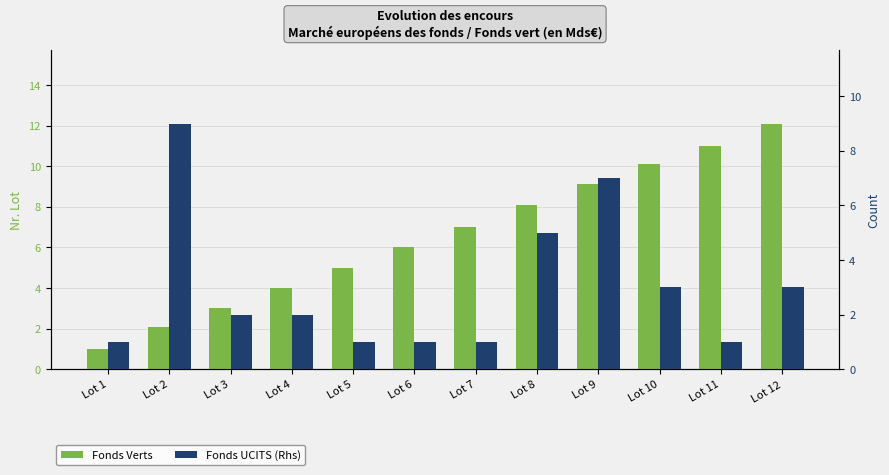

What is the difference between the Fonds UCITS (Rhs) values at Lot 4 and Lot 9?

5.0